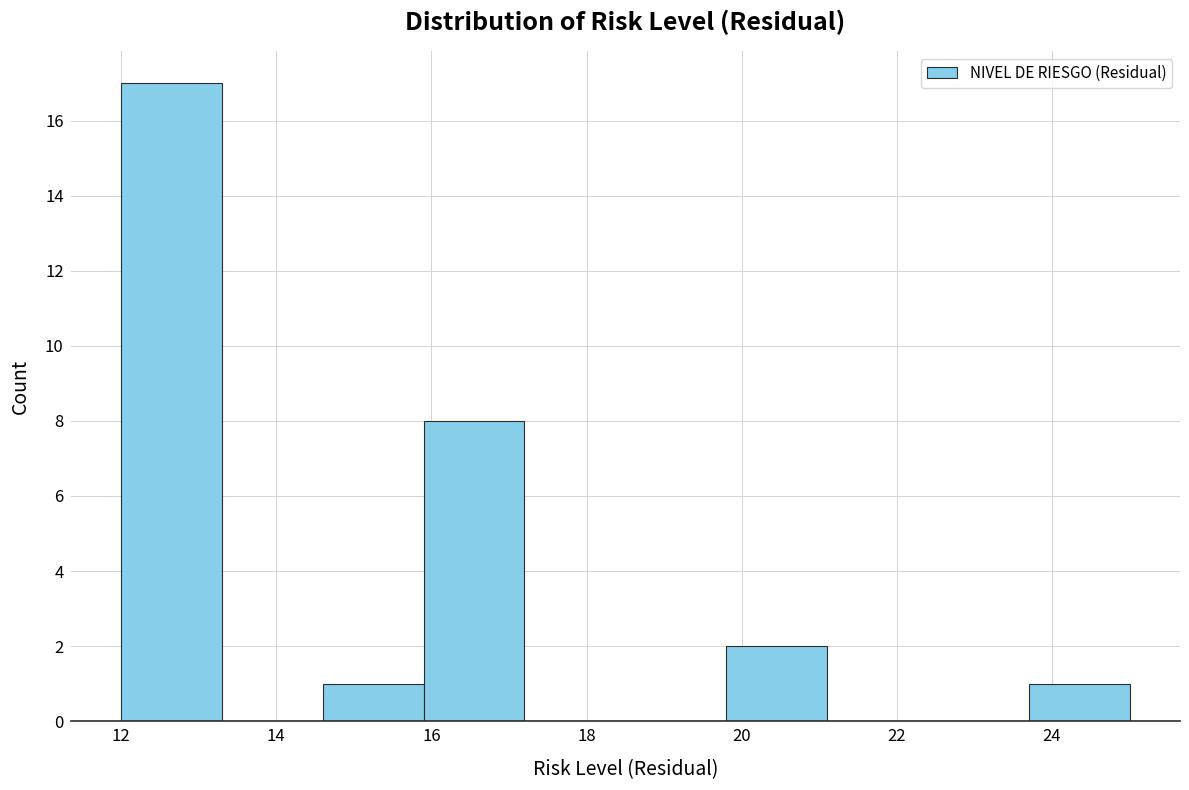

Over which range of the x-axis is the bar tallest?

12.0 to 13.3